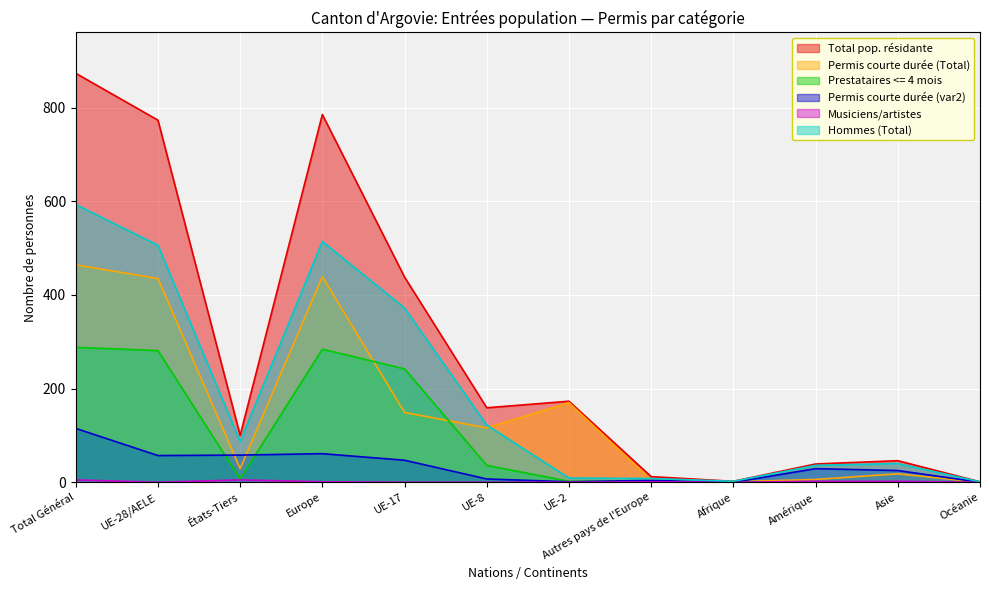

Reading right to left, extract all data points from this chart.

Total pop. résidante: 1	46	39	2	12	173	159	438	785	100	773	873
Permis courte durée (Total): 0	18	6	1	4	170	116	149	439	29	435	464
Prestataires <= 4 mois: 1	1	1	1	3	2	36	242	284	7	281	288
Permis courte durée (var2): 0	25	29	0	4	1	7	47	61	58	57	115
Musiciens/artistes: 0	2	2	0	1	0	0	0	1	5	0	5
Hommes (Total): 1	40	36	2	8	9	122	372	514	87	506	593